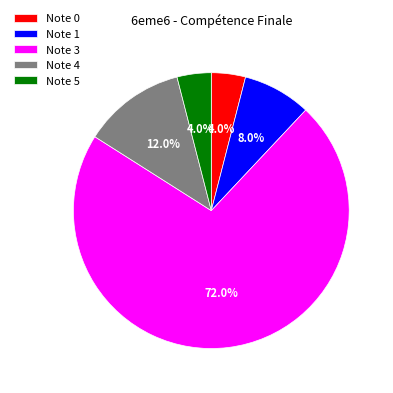

To the nearest percent, what is the difference between the largest and smallest slice percentages?

68%